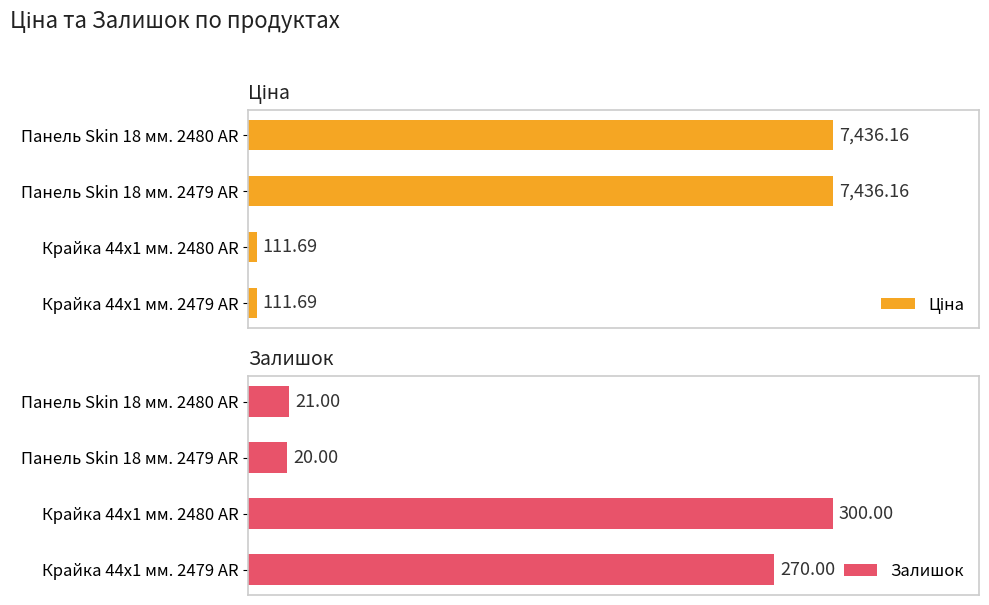

What is the value of the Залишок bar at the 4th from the left?

21.0